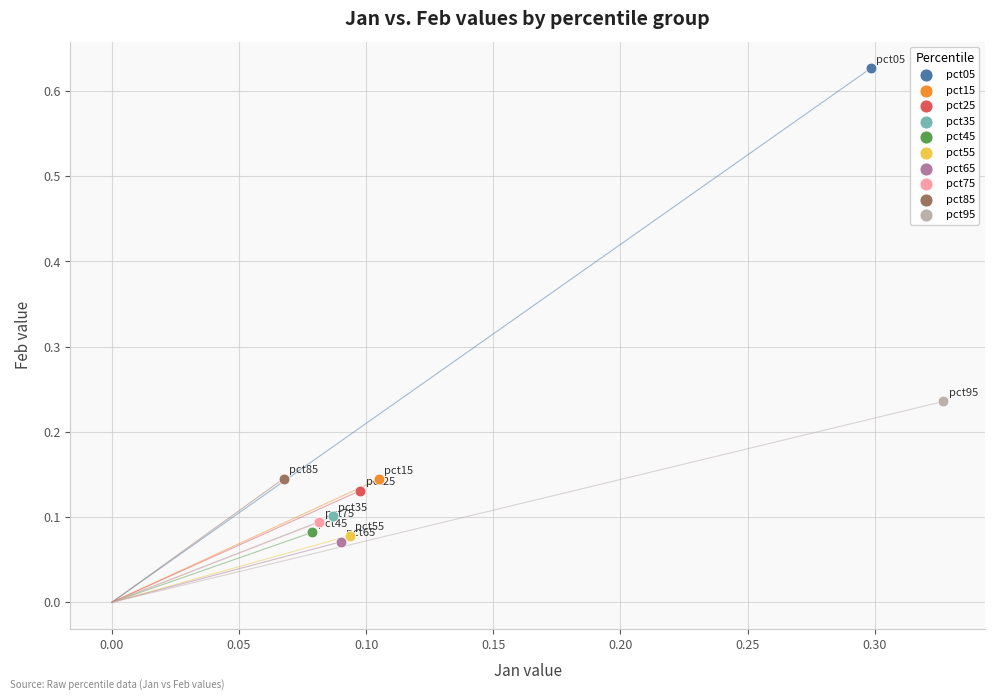

What are all the series names shown in the legend?

pct05, pct15, pct25, pct35, pct45, pct55, pct65, pct75, pct85, pct95